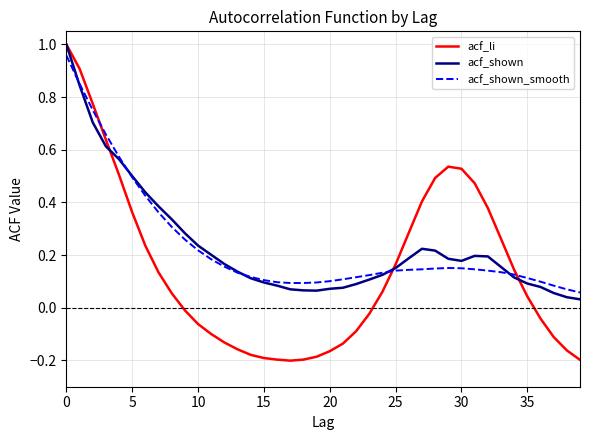

How many distinct data groups are displayed?

3